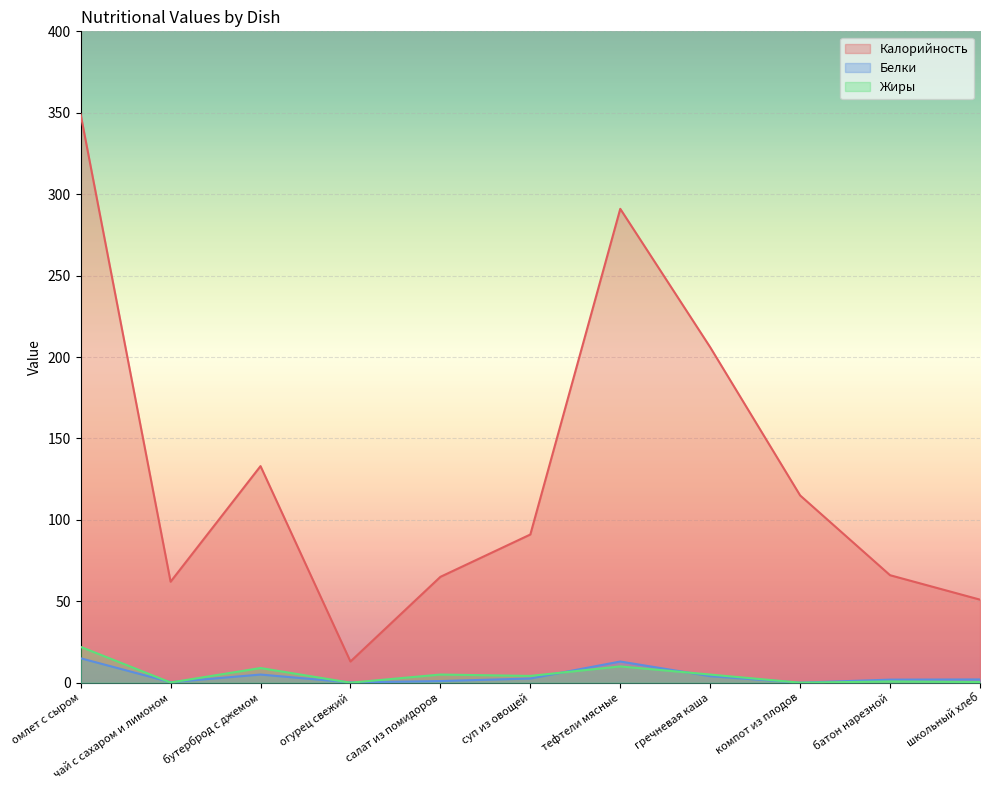

True or false: Калорийность and Жиры intersect in this chart.

False